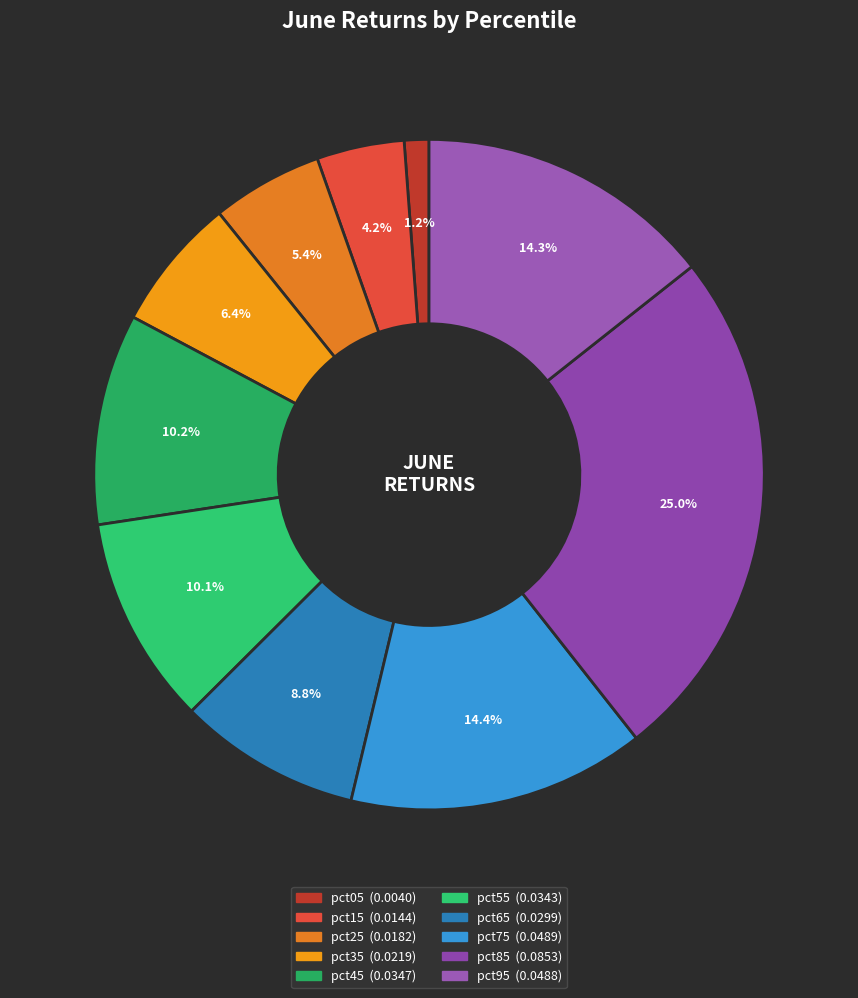

Rank the categories by value from highest to lowest.

pct85, pct75, pct95, pct45, pct55, pct65, pct35, pct25, pct15, pct05